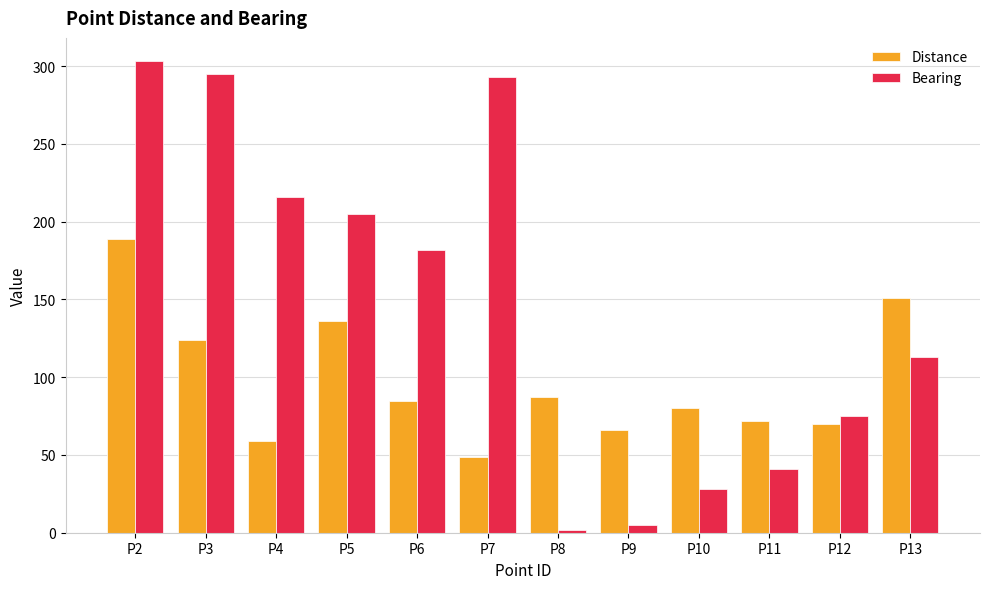

Is it true that Distance equals 129 at P10?

False